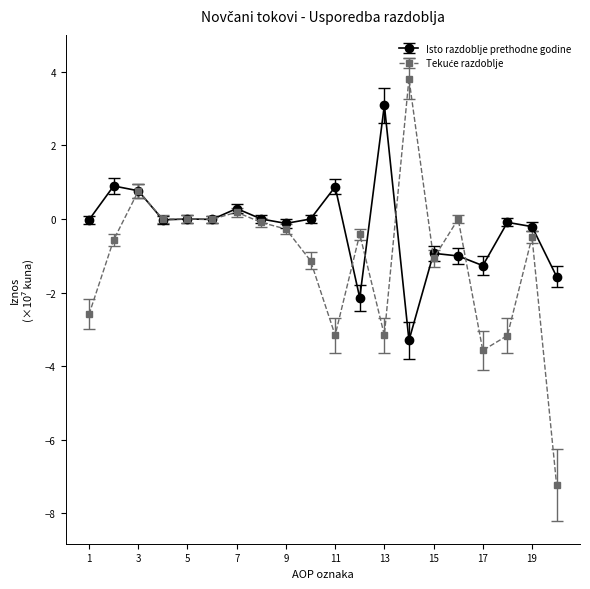

What is the minimum value shown in the chart?

-7.2